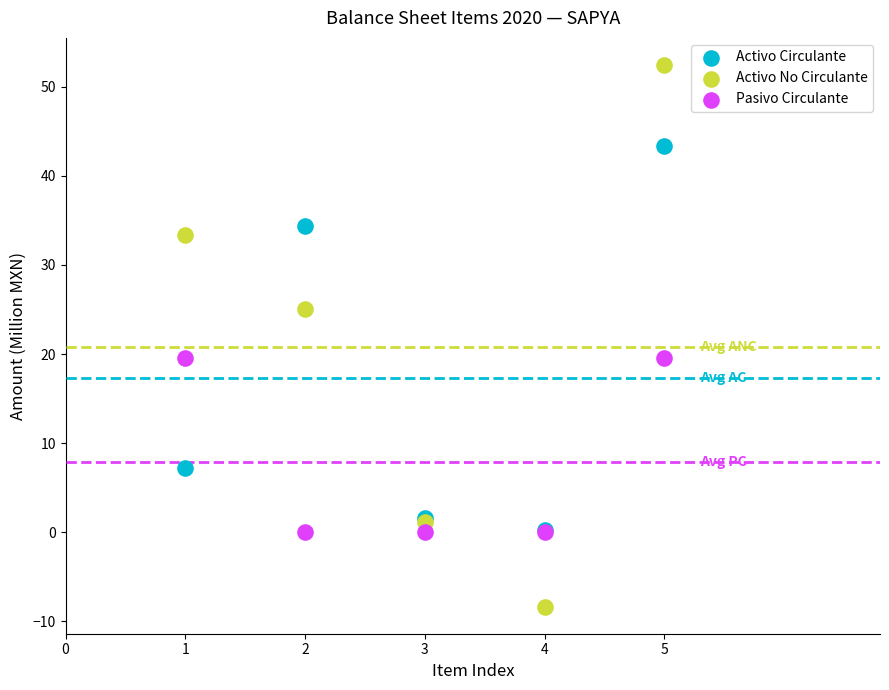

What are all the series names shown in the legend?

Activo Circulante, Activo No Circulante, Pasivo Circulante